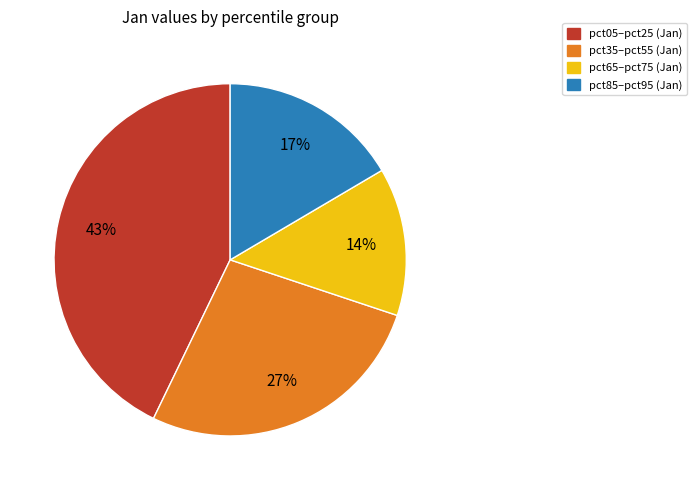

To the nearest percent, what is the average slice percentage?

25%